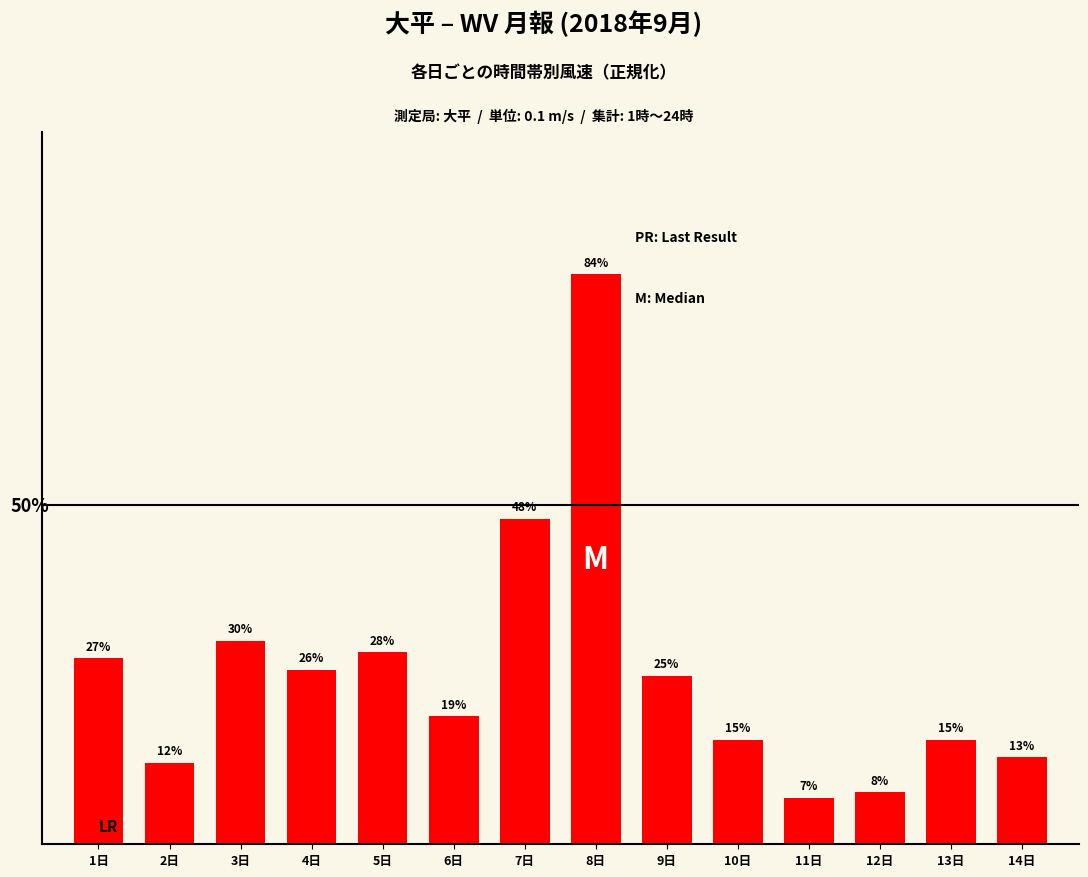

What is the label of the 9th bar from the left?

9日